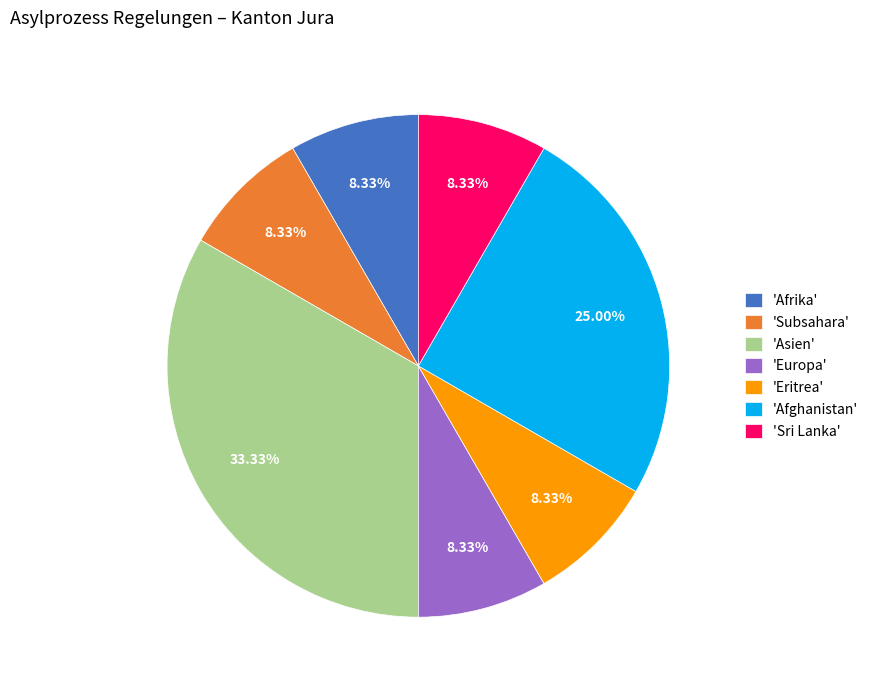

Do 'Sri Lanka' and 'Afghanistan' together represent more than half of the pie?

No